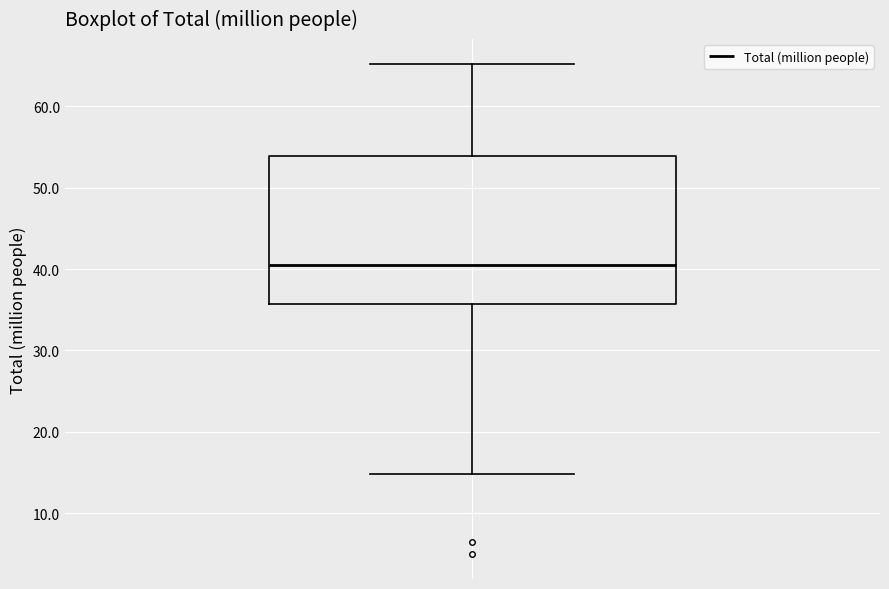

Where does the upper whisker of the box end on the y-axis? The values are not printed on the chart, so give them approximately, as read against the axis.

65